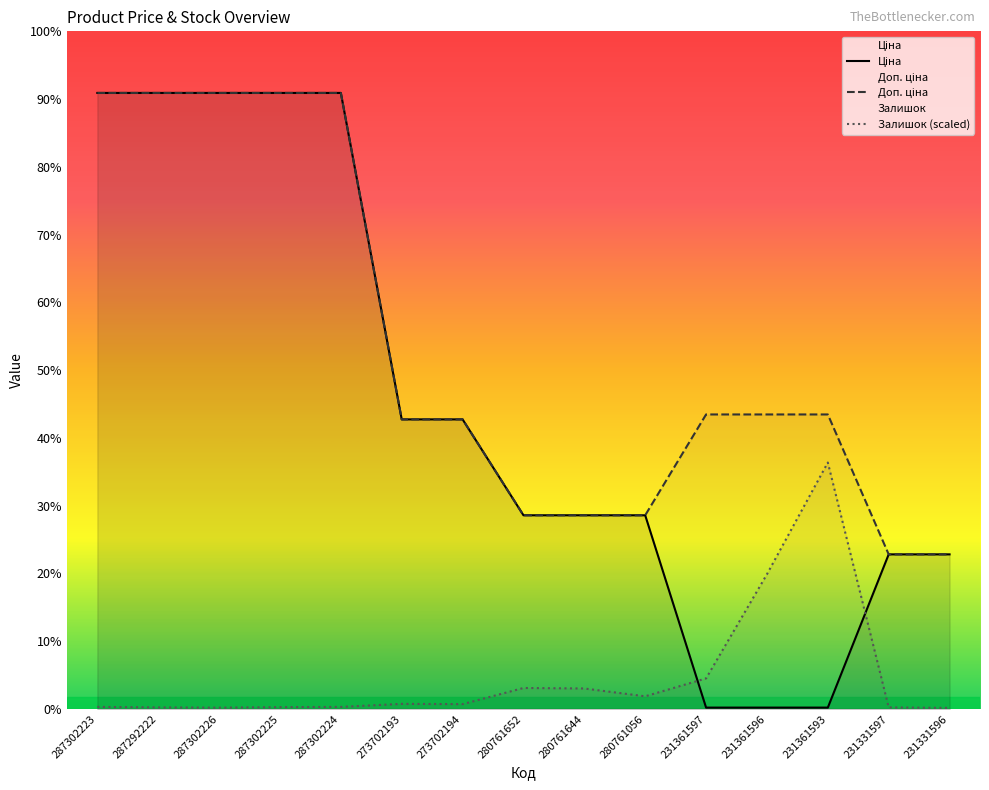

Reading left to right, list all the values displayed in this chart.

Ціна: 287302223=19542.7	287292222=19542.7	287302226=19542.7	287302225=19542.7	287302224=19542.7	273702193=9185.9	273702194=9185.9	280761652=6143.2	280761644=6143.2	280761056=6143.2	231361597=41.5	231361596=41.5	231361593=41.5	231331597=4903.4	231331596=4903.4
Доп. ціна: 287302223=19542.7	287292222=19542.7	287302226=19542.7	287302225=19542.7	287302224=19542.7	273702193=9185.9	273702194=9185.9	280761652=6143.2	280761644=6143.2	280761056=6143.2	231361597=9342.0	231361596=9342.0	231361593=9342.0	231331597=4903.0	231331596=4903.0
Залишок (scaled): 287302223=64.0	287292222=48.0	287302226=40.0	287302225=56.0	287302224=64.0	273702193=160.0	273702194=152.0	280761652=664.1	280761644=648.1	280761056=400.1	231361597=968.1	231361596=4272.6	231361593=7817.1	231331597=48.0	231331596=32.0